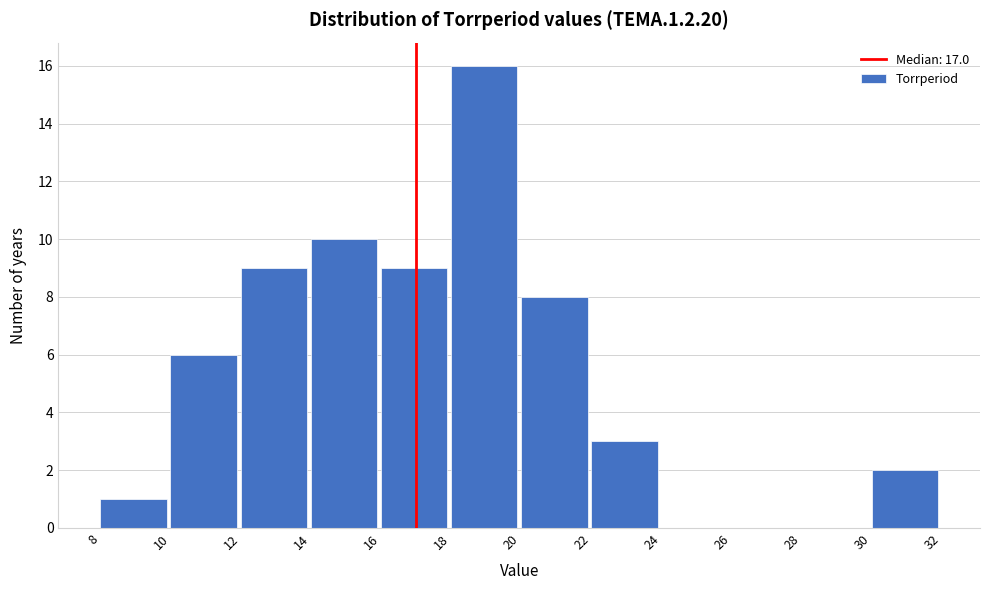

Reading left to right, list every bar in this chart as the range it spans on the x-axis followed by its height. The values are not printed on the chart, so give them approximately, as read against the axis.

8 to 10: 1
10 to 12: 6
12 to 14: 9
14 to 16: 10
16 to 18: 9
18 to 20: 16
20 to 22: 8
22 to 24: 3
24 to 26: 0
26 to 28: 0
28 to 30: 0
30 to 32: 2